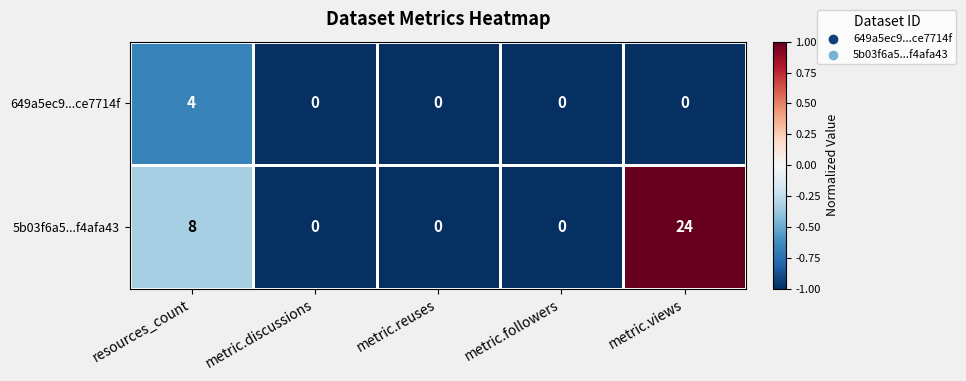

The value of 5b03f6a5...f4afa43 at metric.discussions is 0. True or false?

True